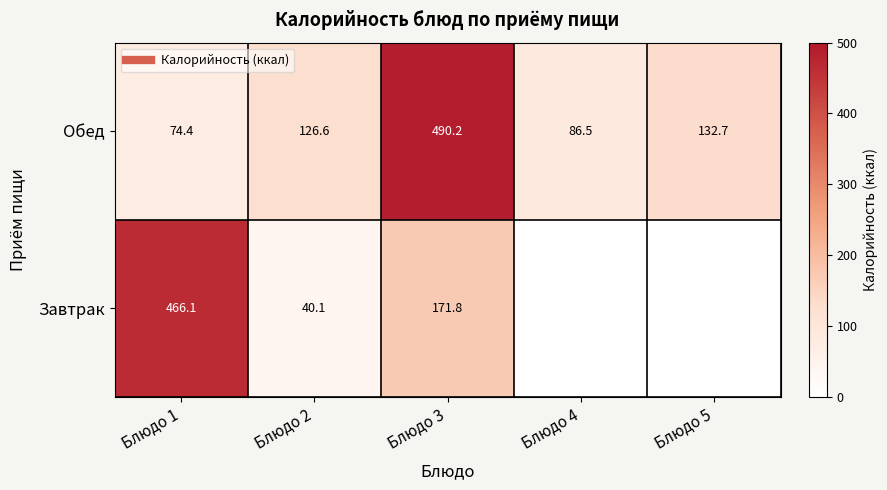

What is the sum of all Обед values?

910.3